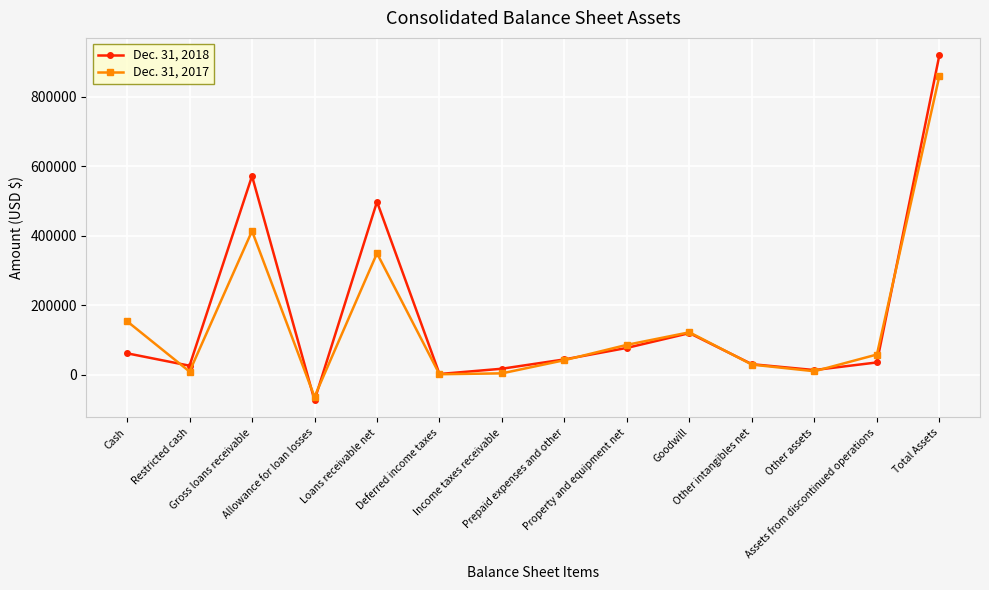

The value of Dec. 31, 2017 at Assets from discontinued operations is 94715. True or false?

False